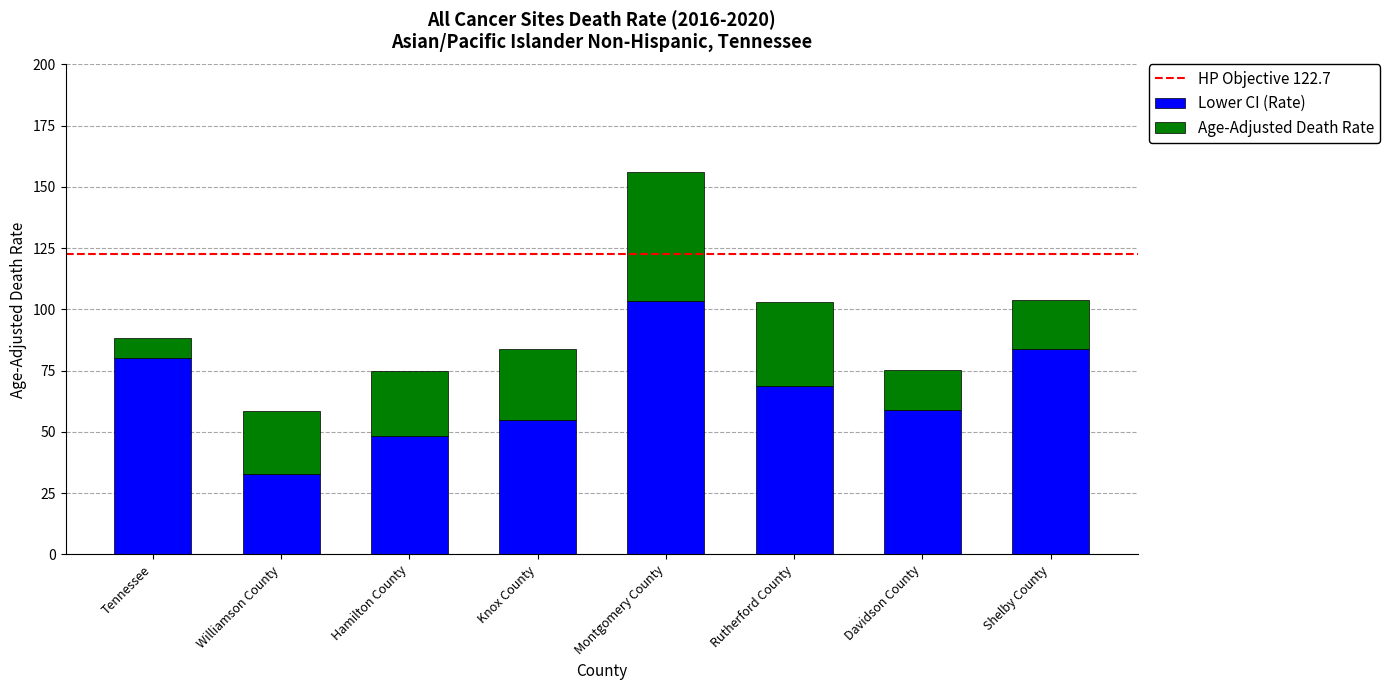

What is the maximum value for Lower CI (Rate)?

103.5